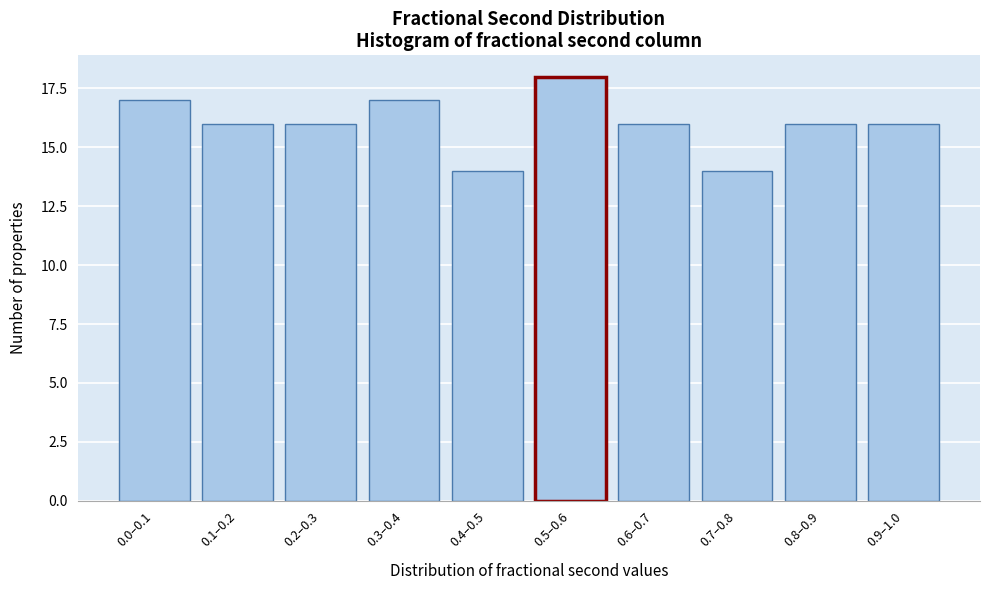

Reading right to left, what are all the values shown in this chart?

16	16	14	16	18	14	17	16	16	17